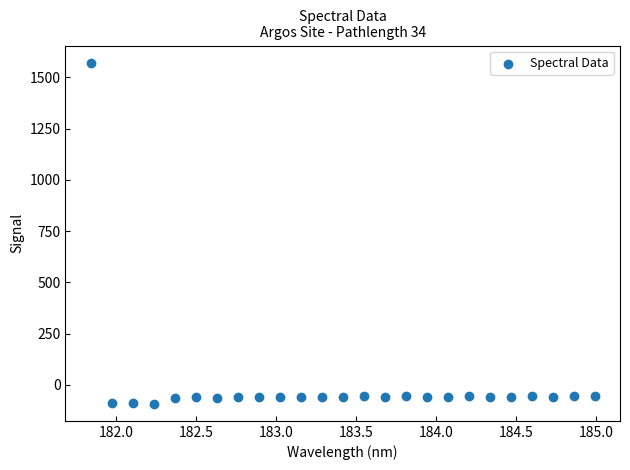

What is the range of X values (max minus min)?

3.1